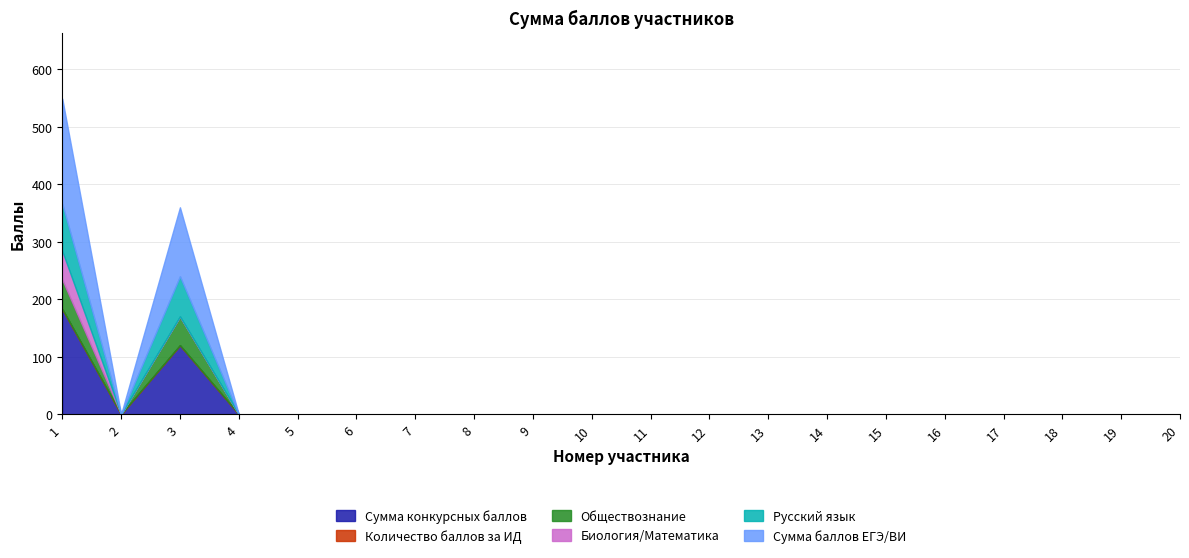

Is the value of Биология/Математика at 2 greater than the value of Обществознание at 16?

No